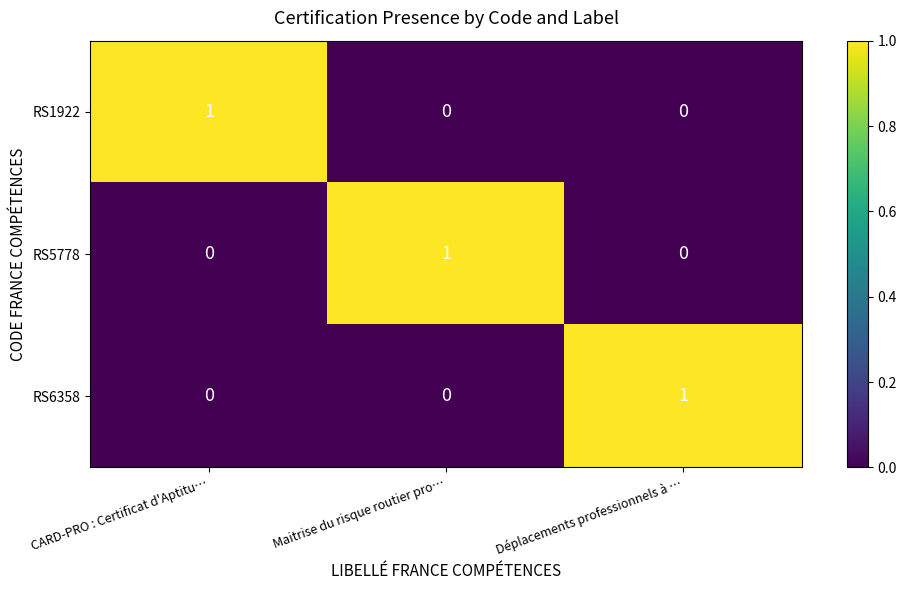

True or false: RS6358 has a value of 0 at Maitrise du risque routier pro….

True